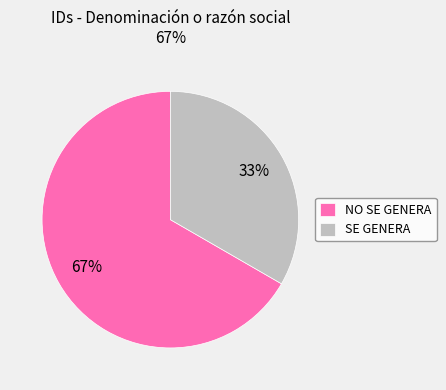

To the nearest percent, what is the average slice percentage?

50%